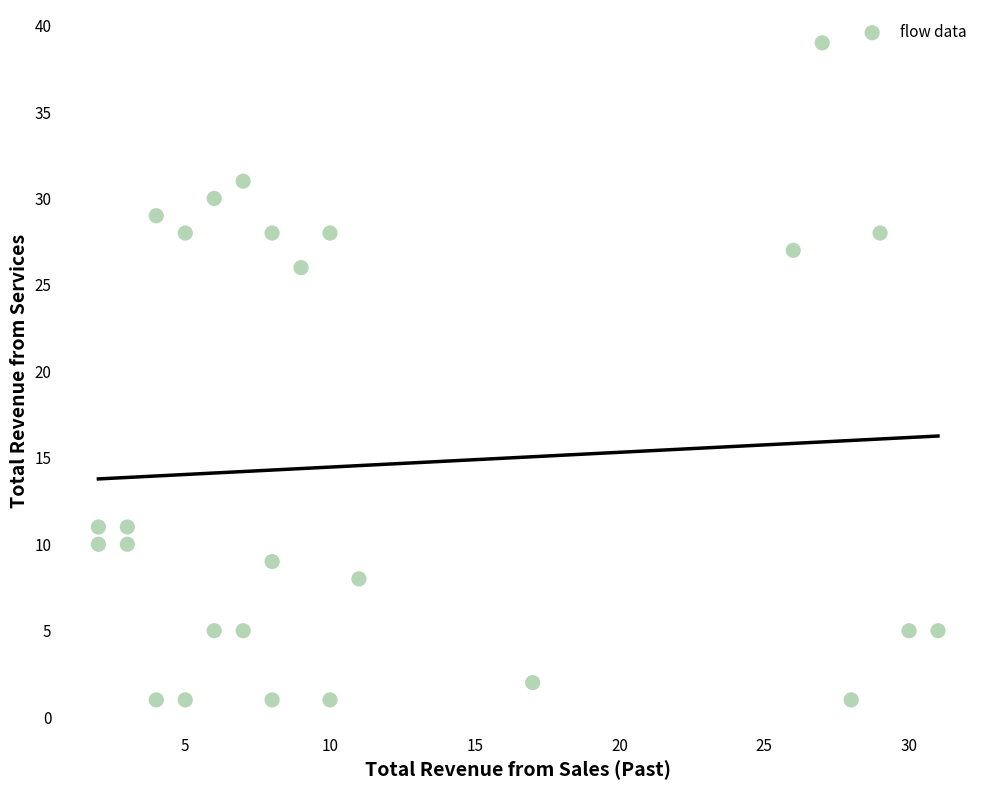

What Y value in the scatter plot is closest to 20?

26